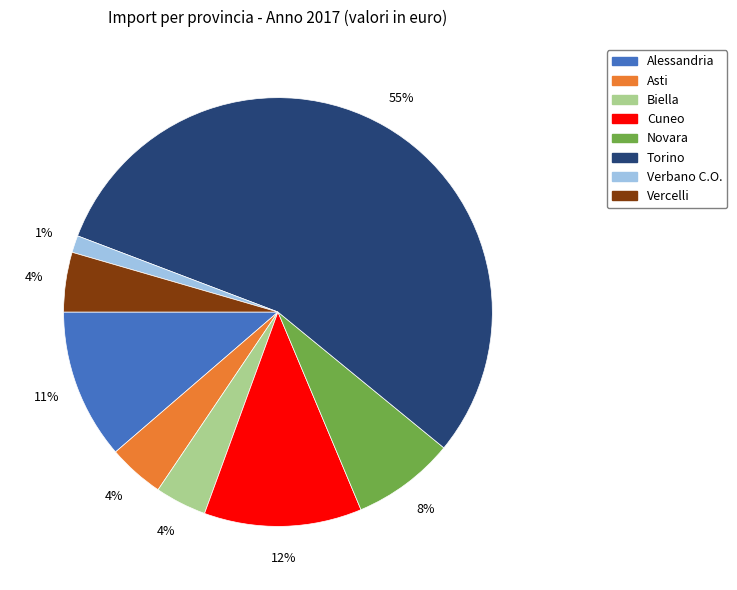

Is Torino the majority of the pie?

Yes